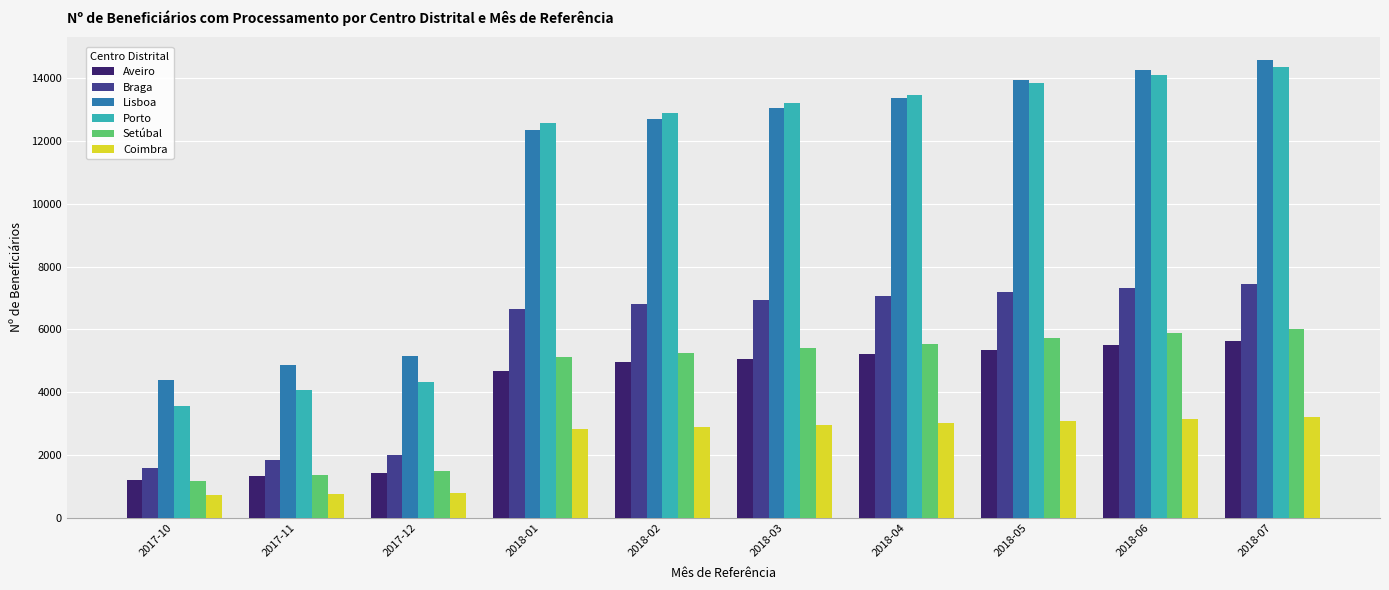

What is the total value across all series at 2018-07?

51221